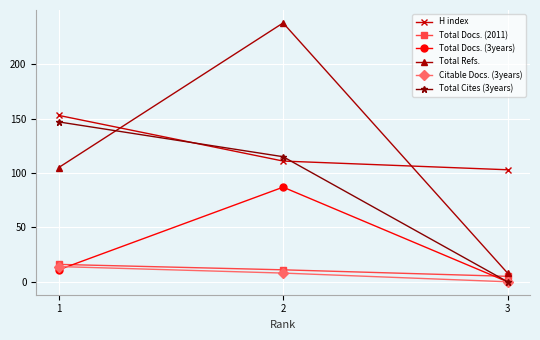

List the labels in order of H index value, smallest first.

3, 2, 1